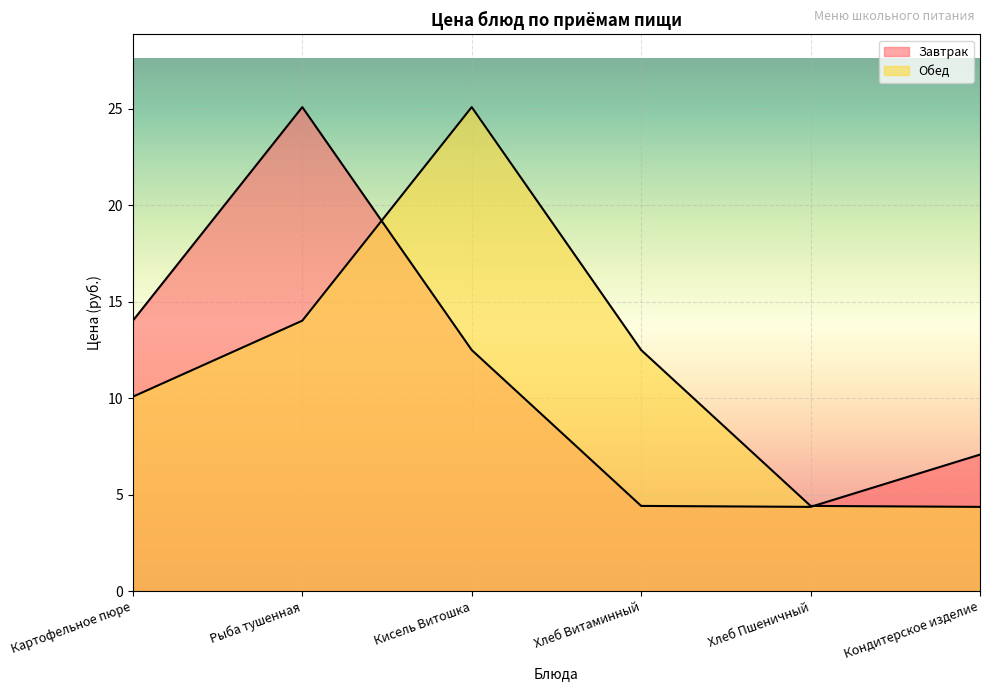

At how many categories does at least one series exceed 15?

2